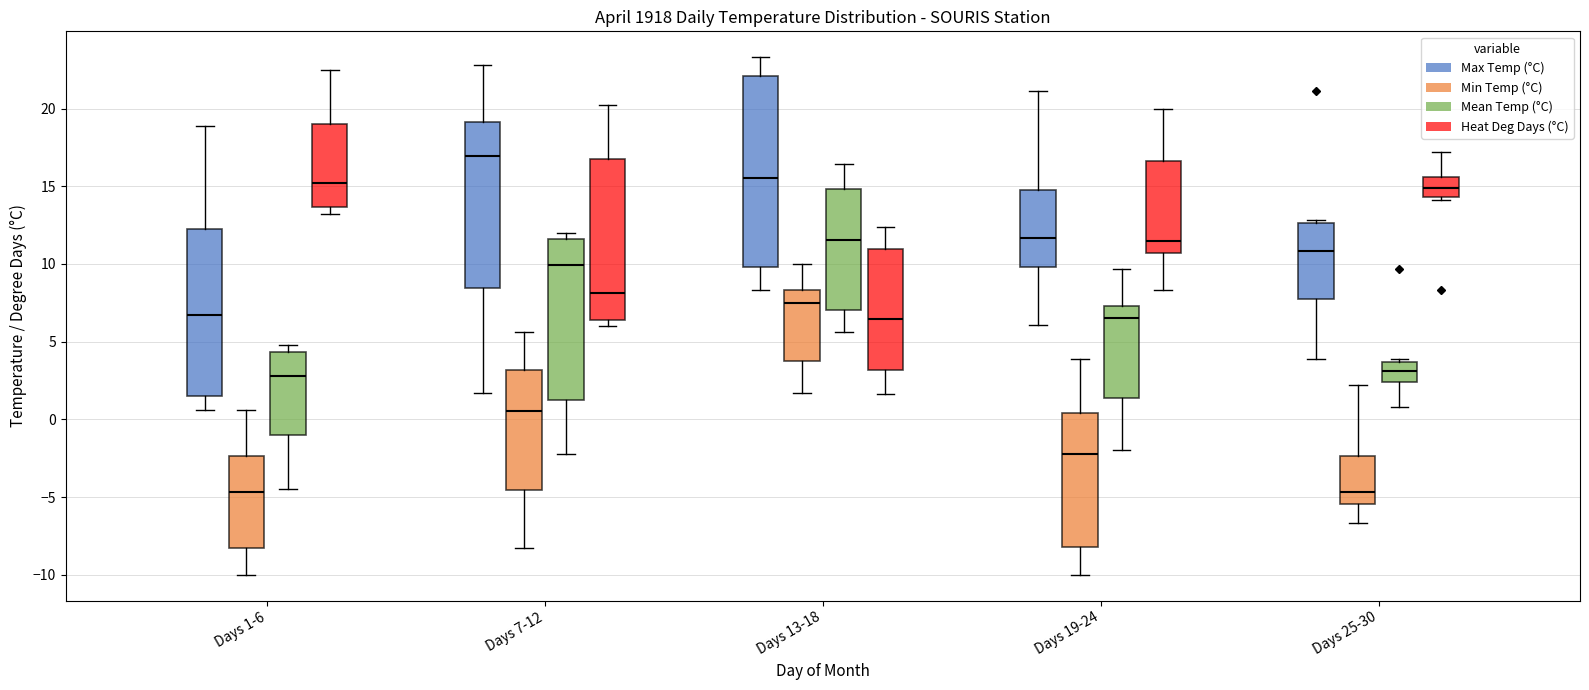

Where is the upper edge of the box for Days 25-30 (Max Temp (°C)) on the y-axis? The values are not printed on the chart, so give them approximately, as read against the axis.

12.5